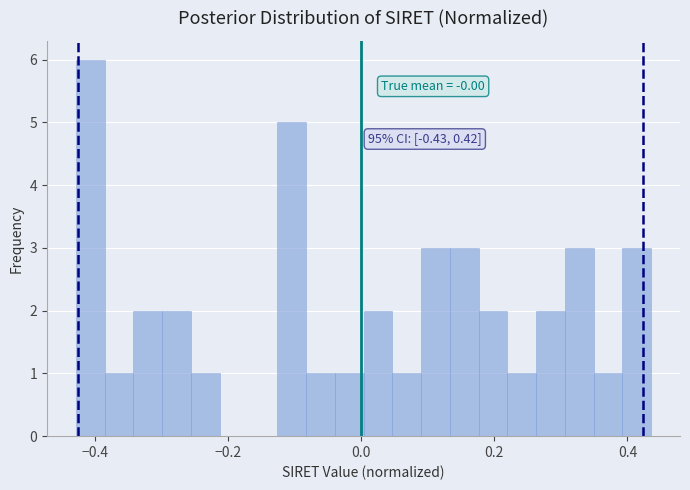

Around what value on the x-axis is the tallest bar? Give the approximate position of its centre, as read against the axis.

-0.40